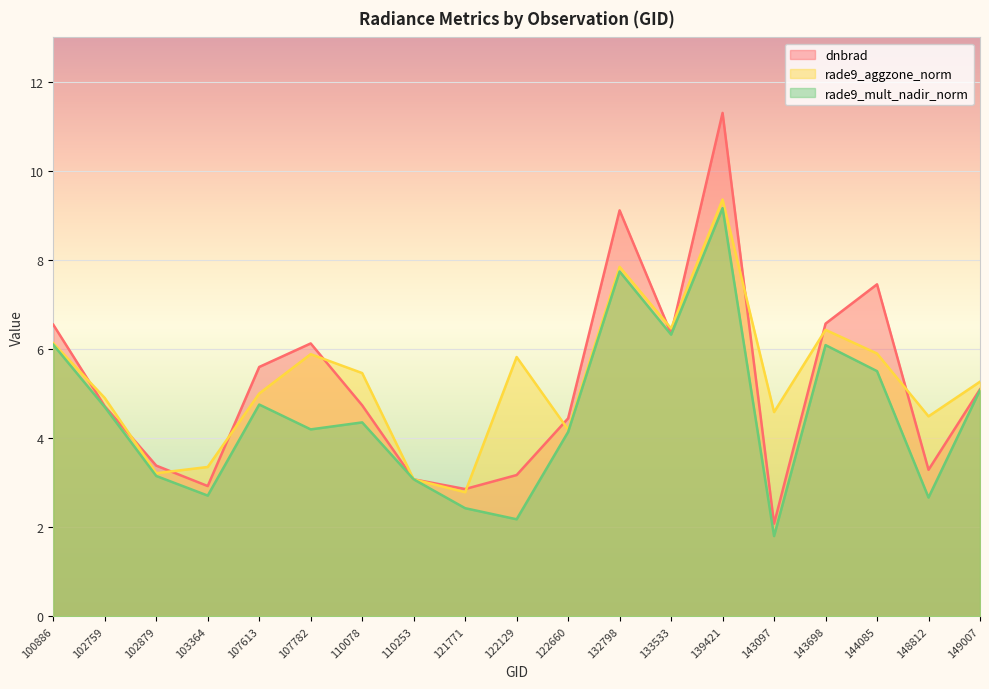

How many data points in dnbrad are above 4?

12